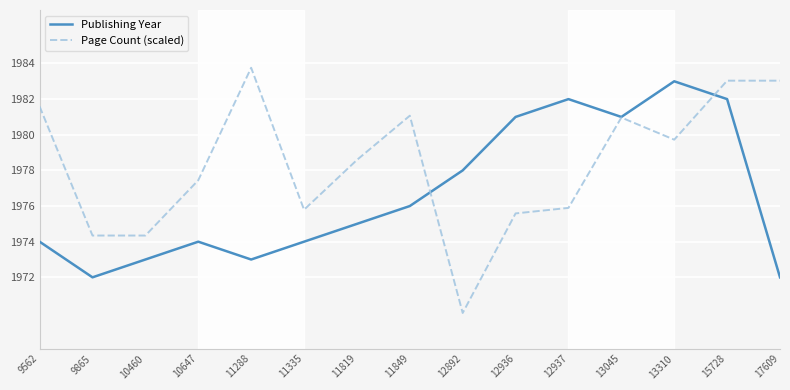

What is the difference between the maximum and second lowest values in the Publishing Year series?

11.0